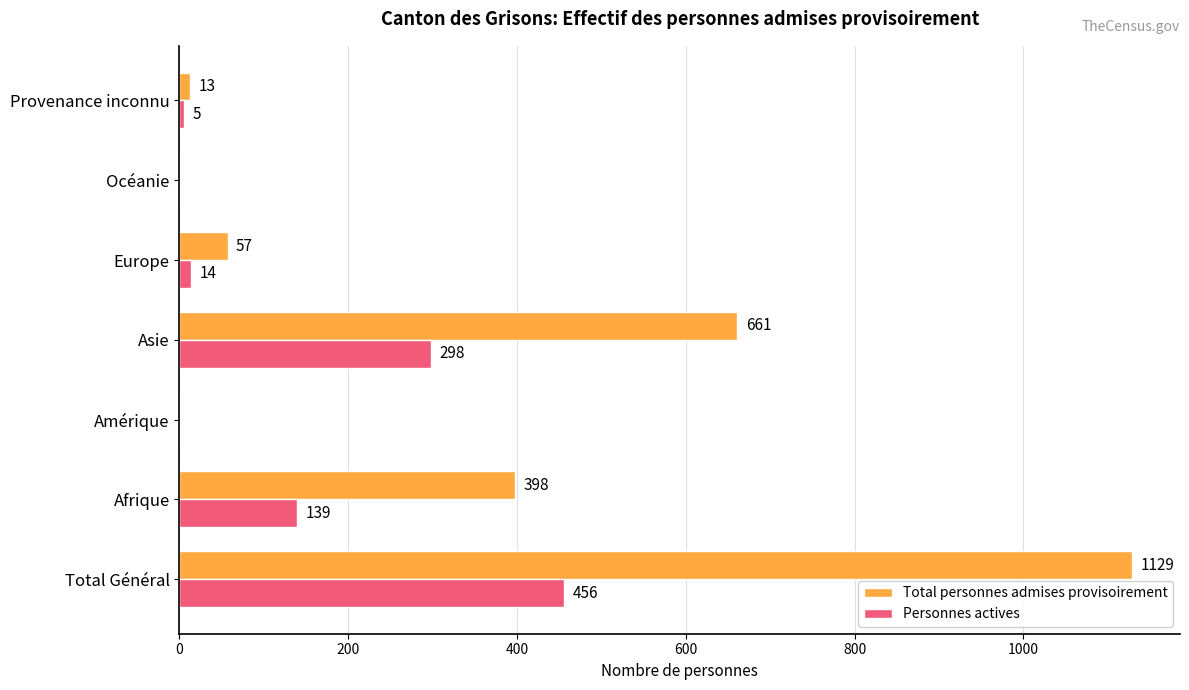

What is the greatest value displayed?

1129